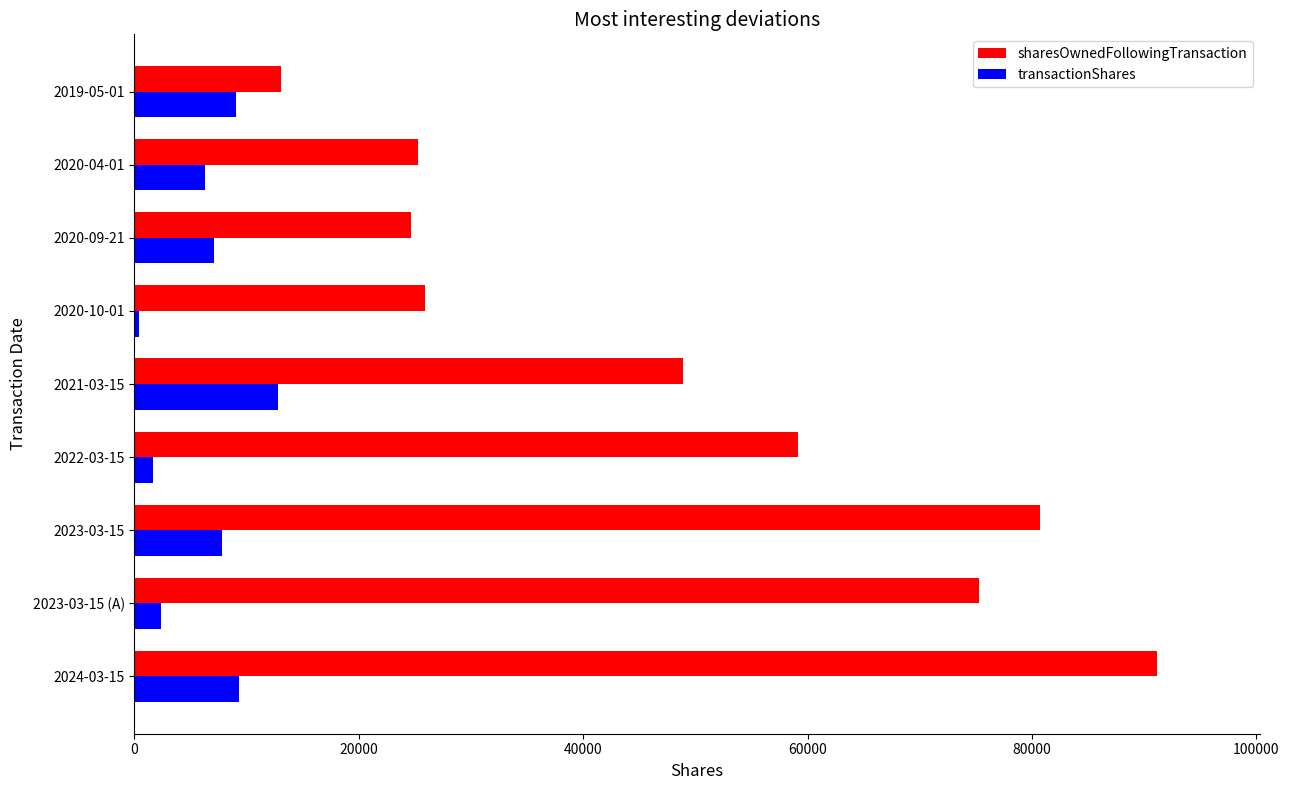

How many values in the sharesOwnedFollowingTransaction series are below 48934?

4